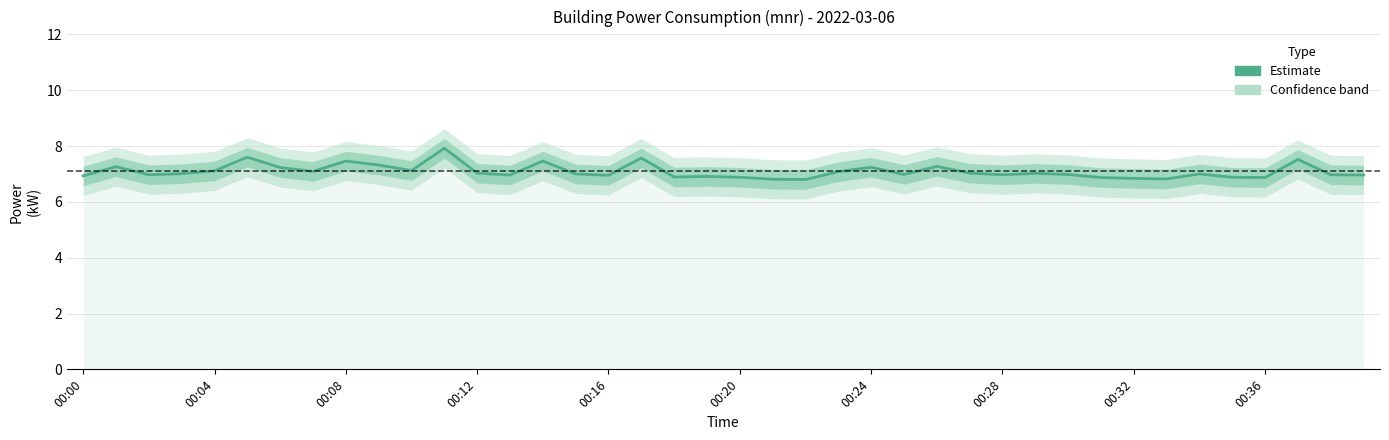

Reading right to left, list all the values displayed in this chart.

7.0	7.0	7.5	6.9	6.9	7.0	6.8	6.8	6.9	7.0	7.0	7.0	7.0	7.3	7.0	7.2	7.1	6.8	6.8	6.9	6.9	6.9	7.6	7.0	7.0	7.5	7.0	7.0	7.9	7.1	7.3	7.5	7.1	7.2	7.6	7.1	7.0	7.0	7.3	6.9